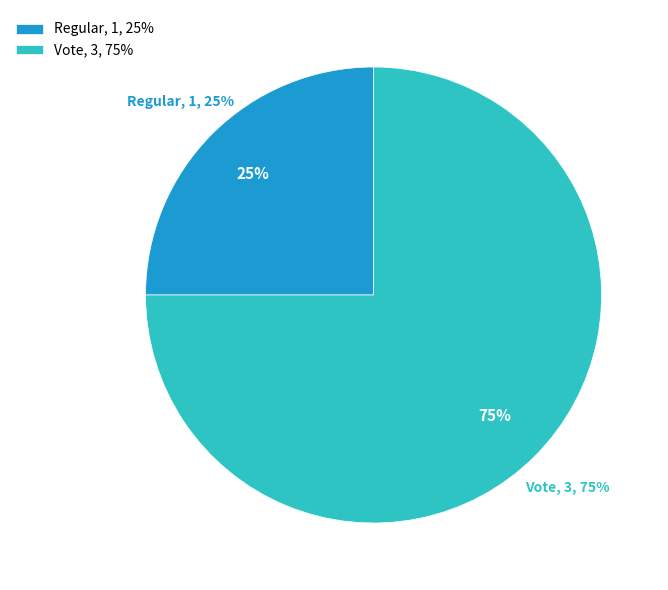

Rank the categories by value from highest to lowest.

Vote, Regular